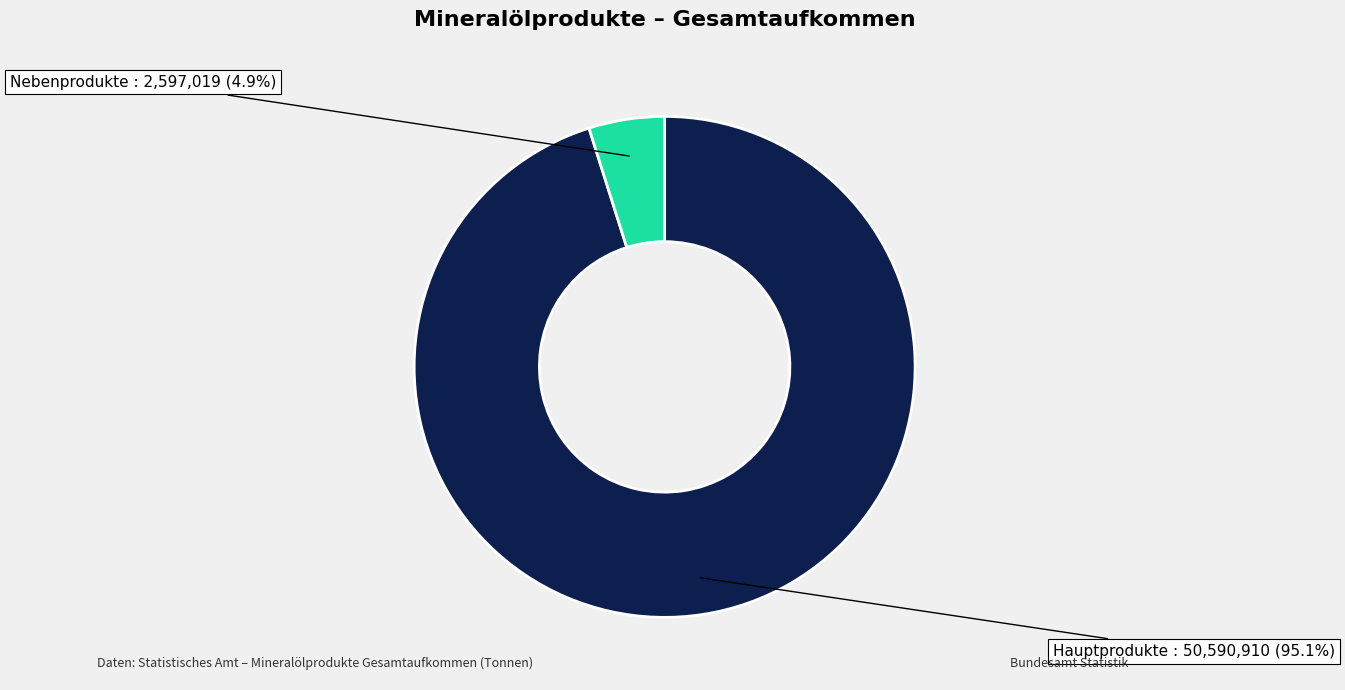

Between Nebenprodukte and Hauptprodukte, which is larger?

Hauptprodukte